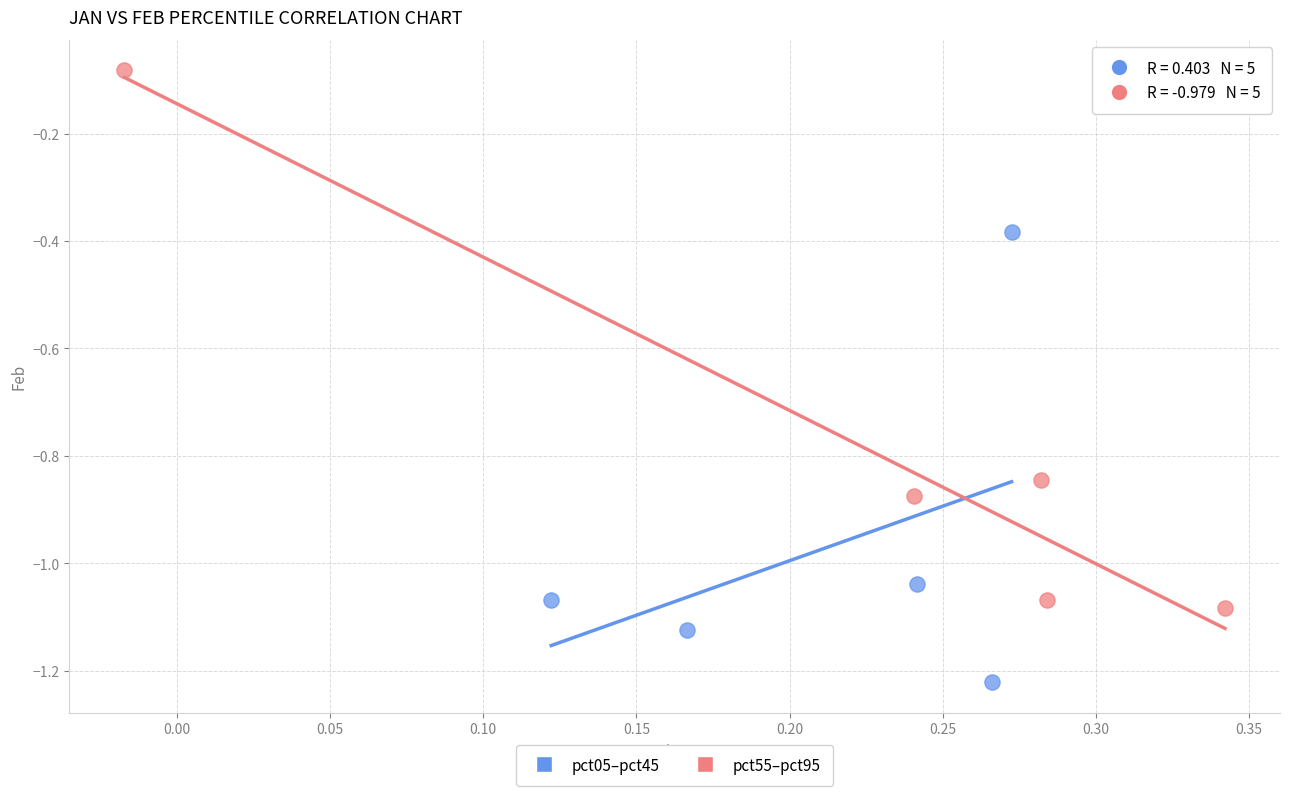

Which series contains the lowest Y value?

pct05–pct45